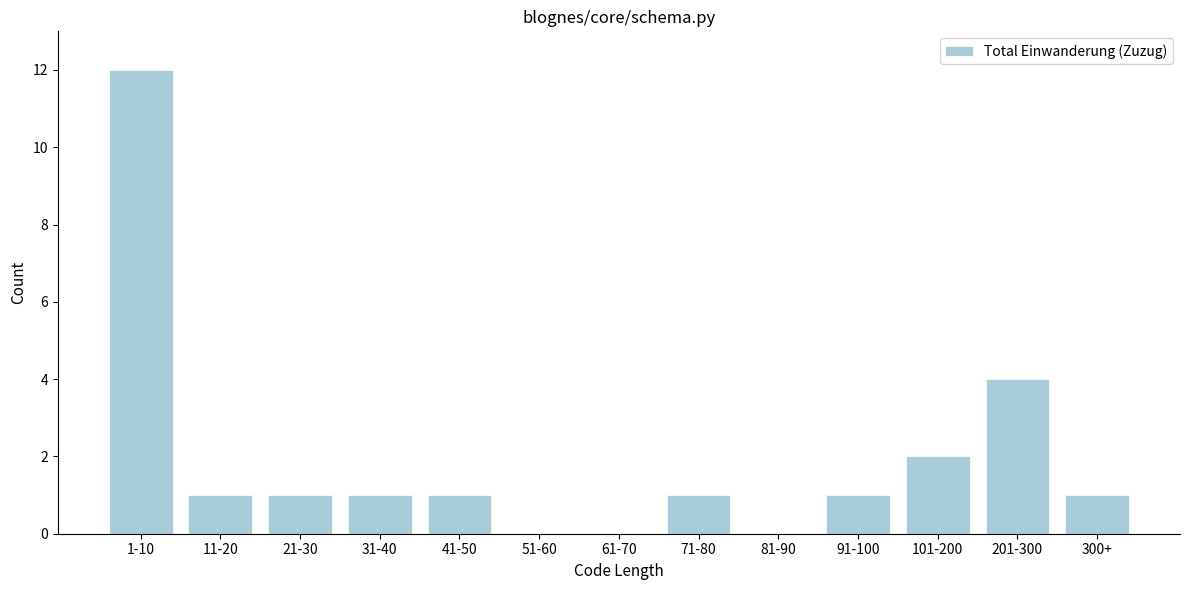

Reading left to right, transcribe all the data shown in this chart.

1-10=12	11-20=1	21-30=1	31-40=1	41-50=1	51-60=0	61-70=0	71-80=1	81-90=0	91-100=1	101-200=2	201-300=4	300+=1